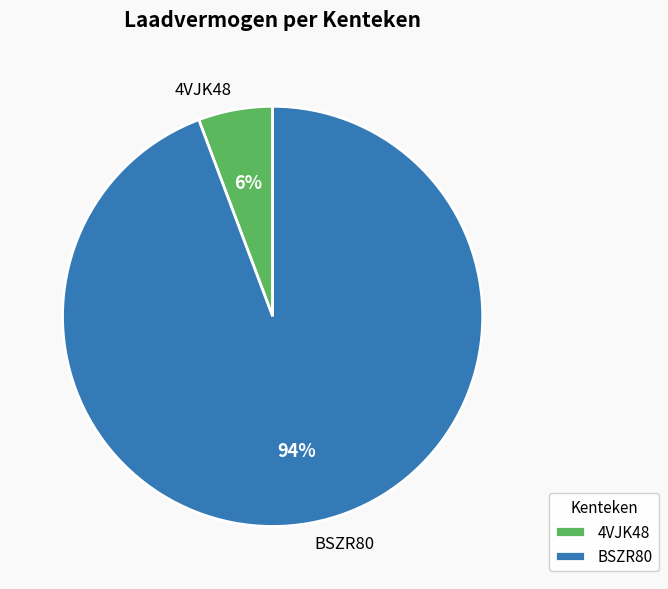

How many segments does this pie chart have?

2